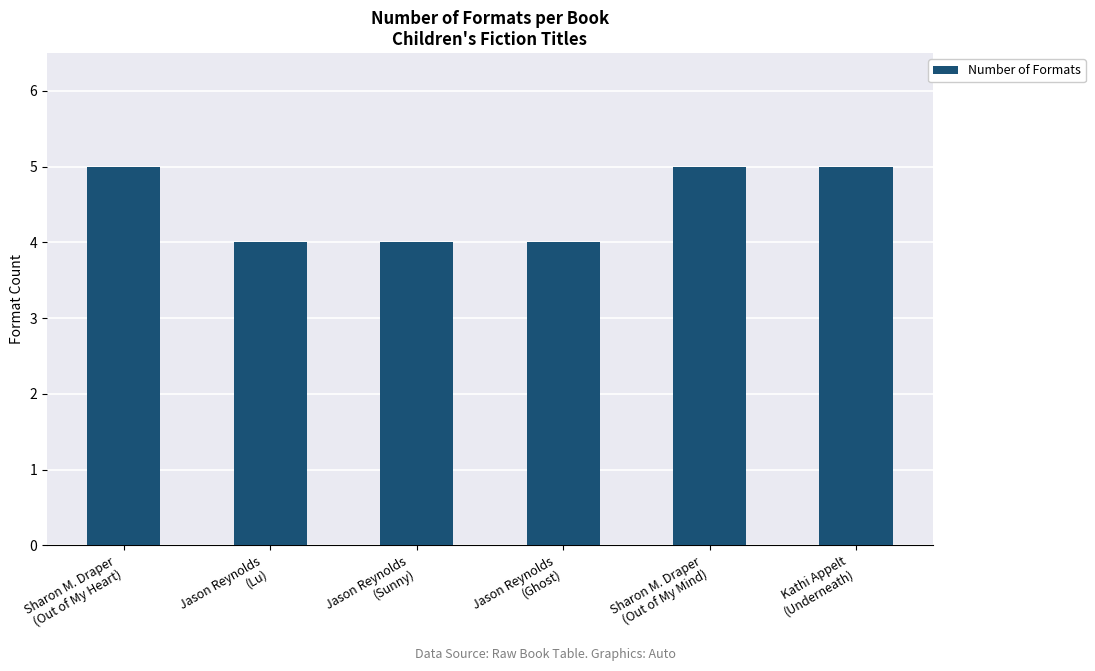

Count the number of categories in the chart.

6